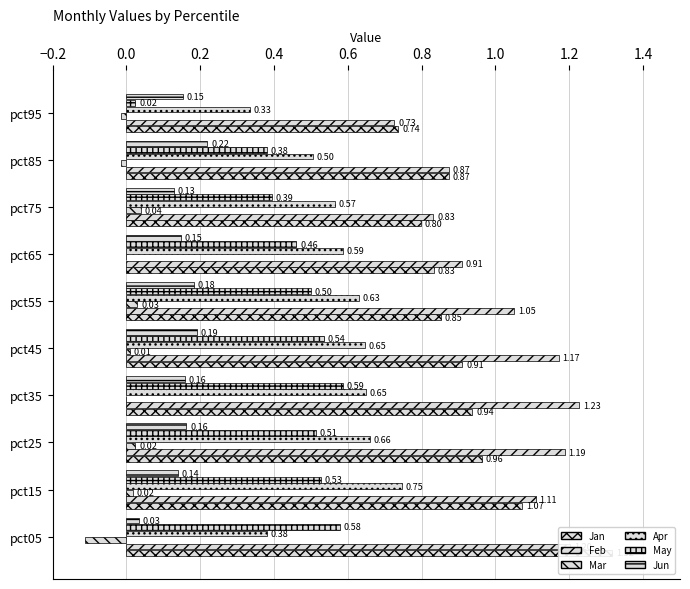

What is the minimum value shown in the chart?

-0.1